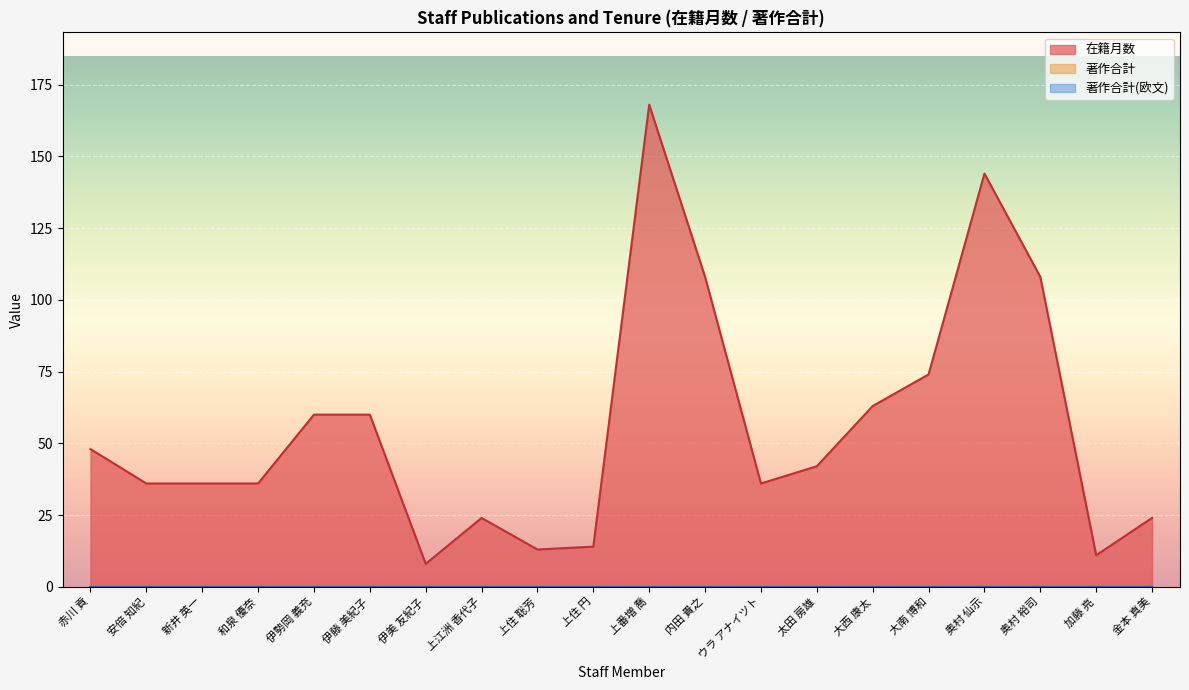

Count the number of data series in this chart.

3